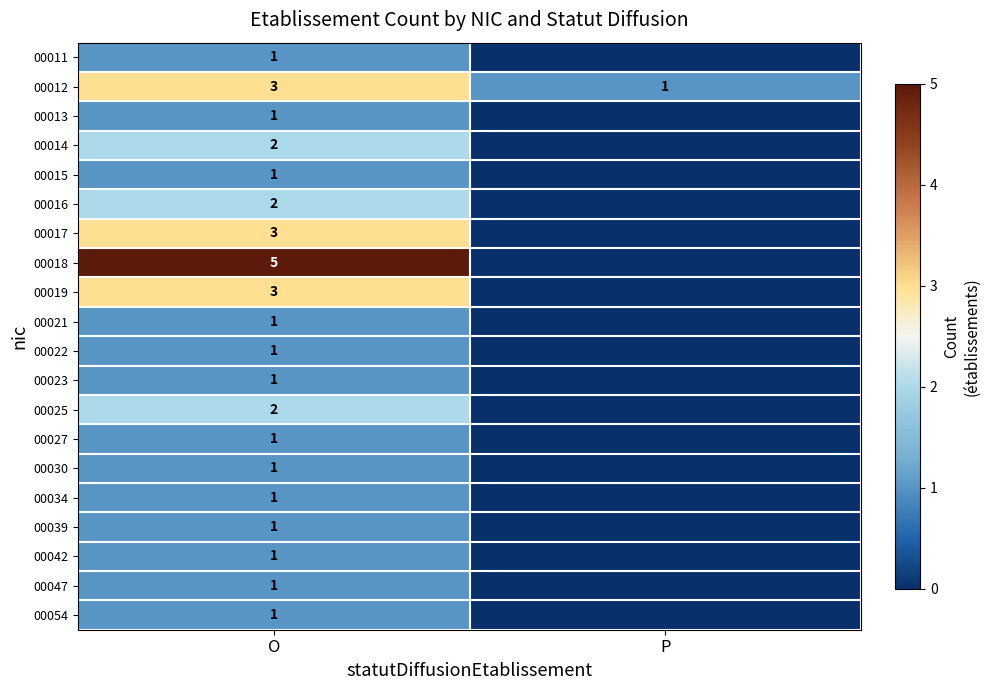

What is the sum of the 00012 values at P and O?

4